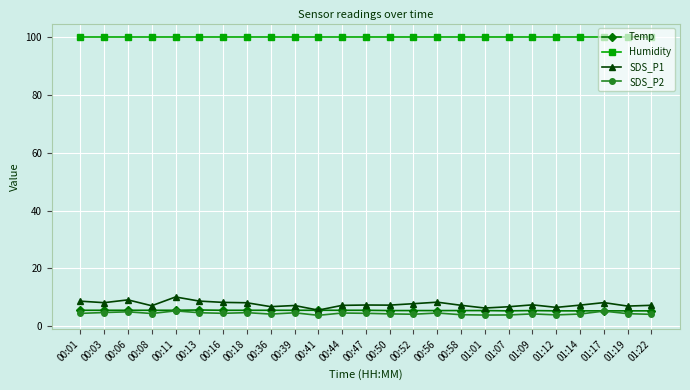

What is the average value of the SDS_P1 series?

7.6